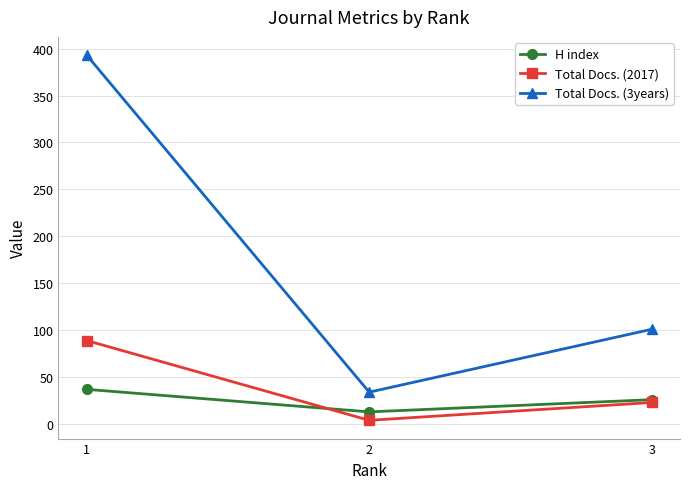

Which series has the largest total across all categories?

Total Docs. (3years)